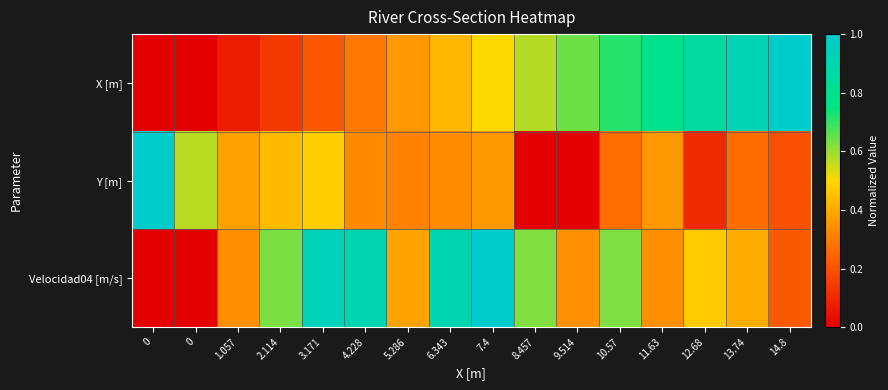

What is the difference between the highest and lowest values at 8.457?

0.6